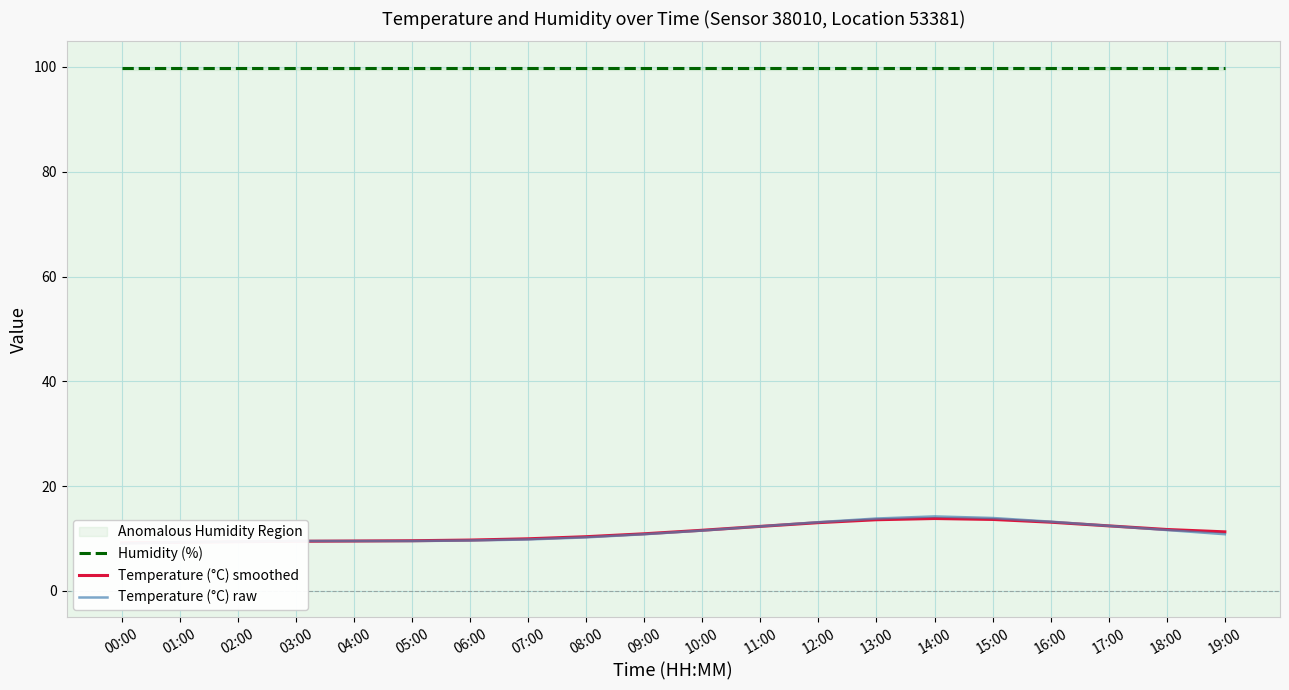

How many series are shown in this chart?

3